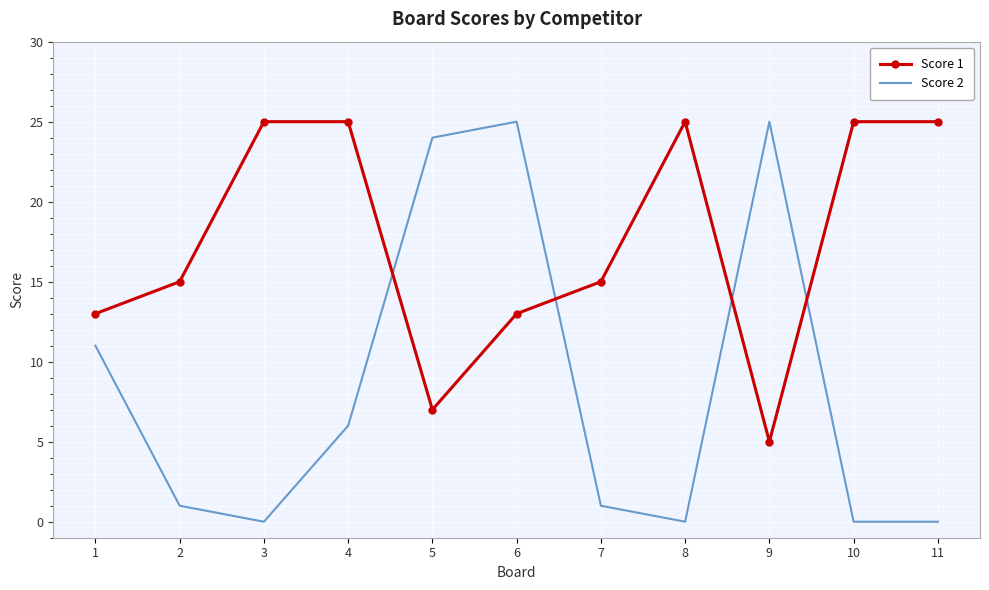

What is the total value across all series at 10?

25